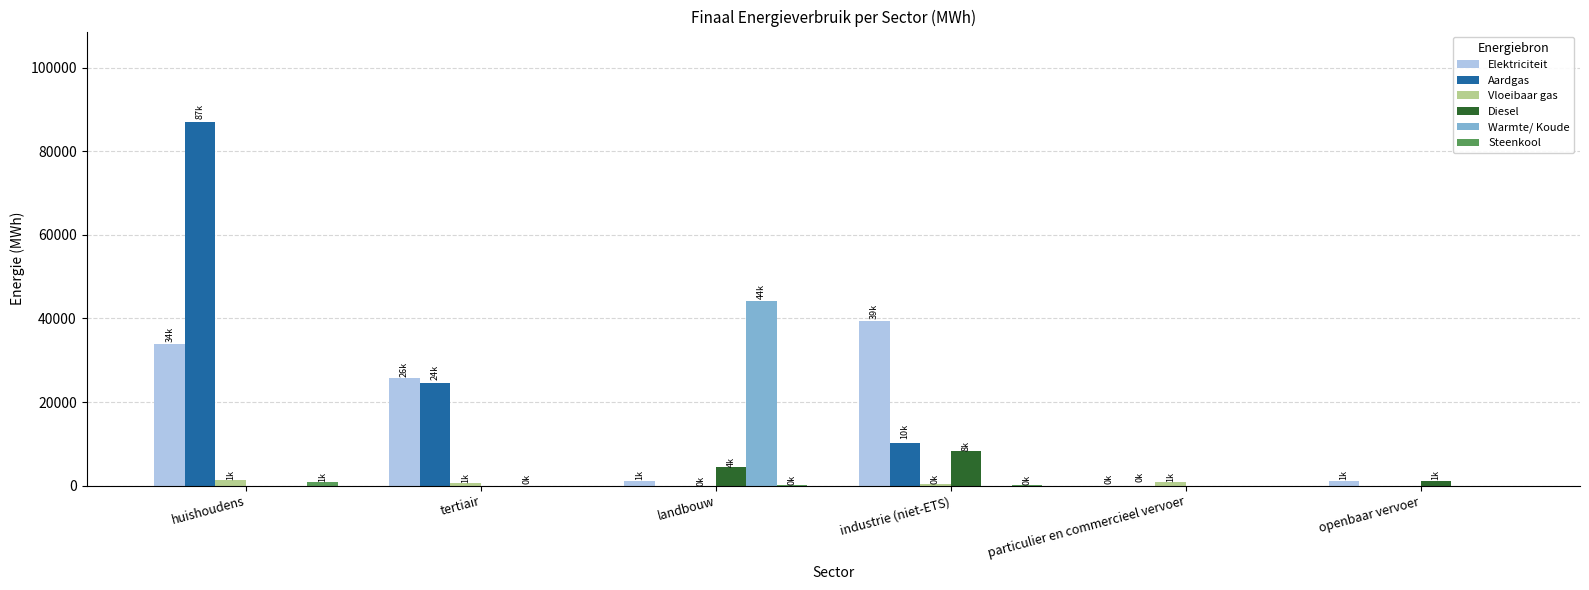

How many values in the Warmte/ Koude series exceed 0?

2